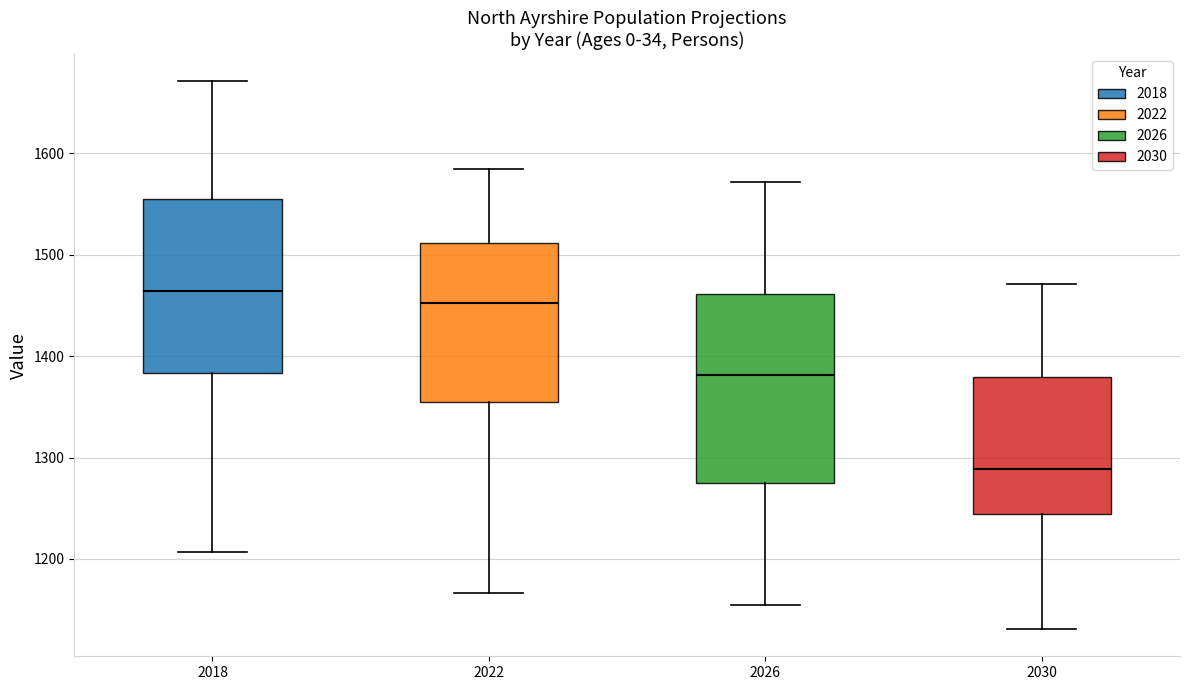

Where is the upper edge of the box at x = 2022 on the y-axis? The values are not printed on the chart, so give them approximately, as read against the axis.

1510